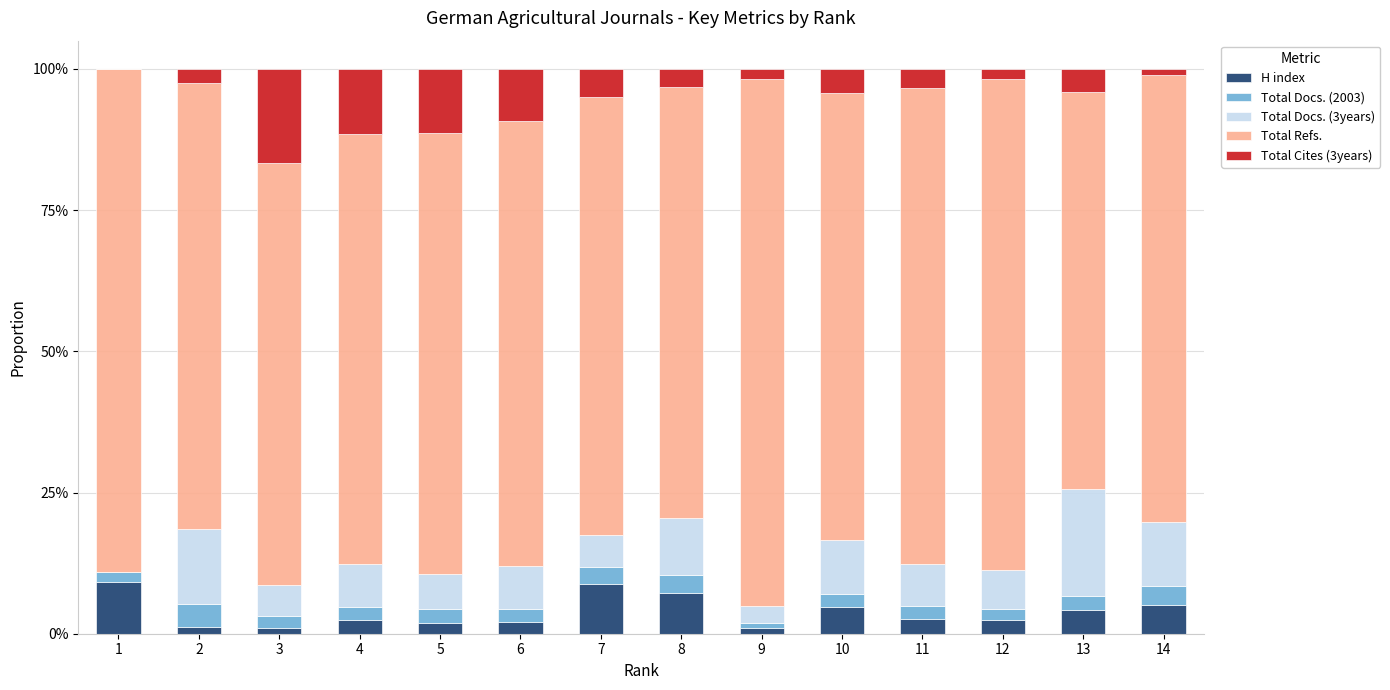

What are all the series names shown in the legend?

H index, Total Docs. (2003), Total Docs. (3years), Total Refs., Total Cites (3years)